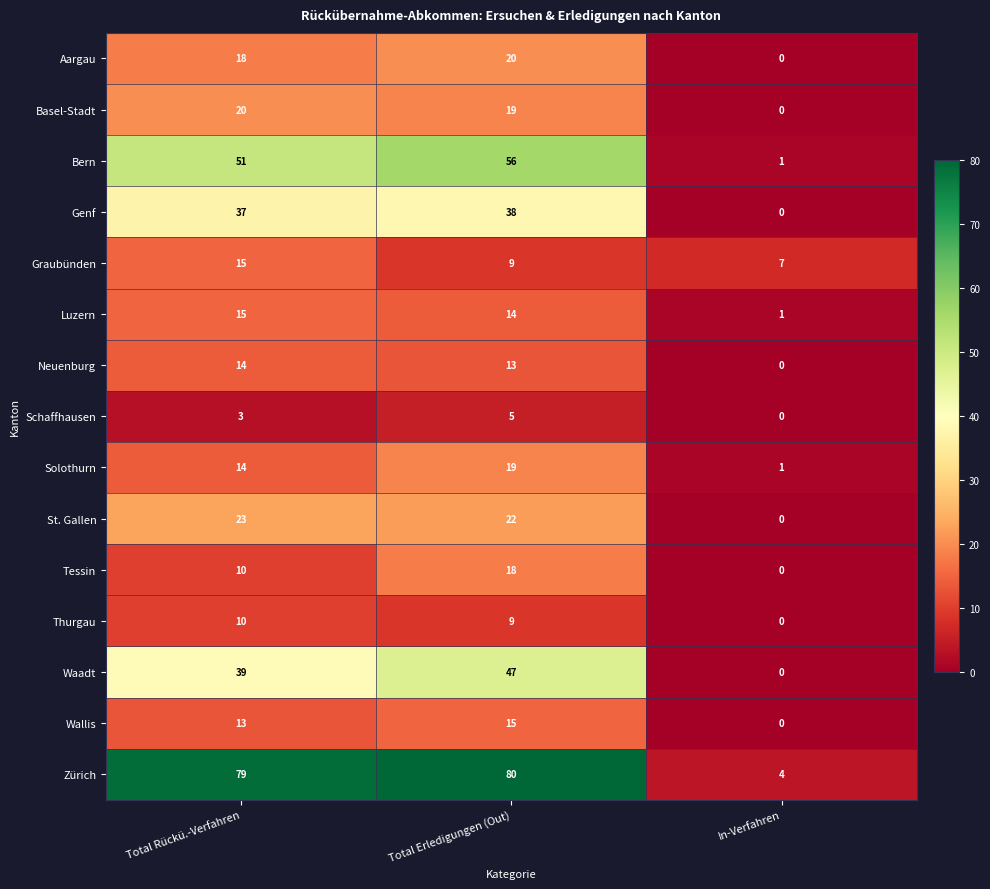

Count the number of data series in this chart.

15